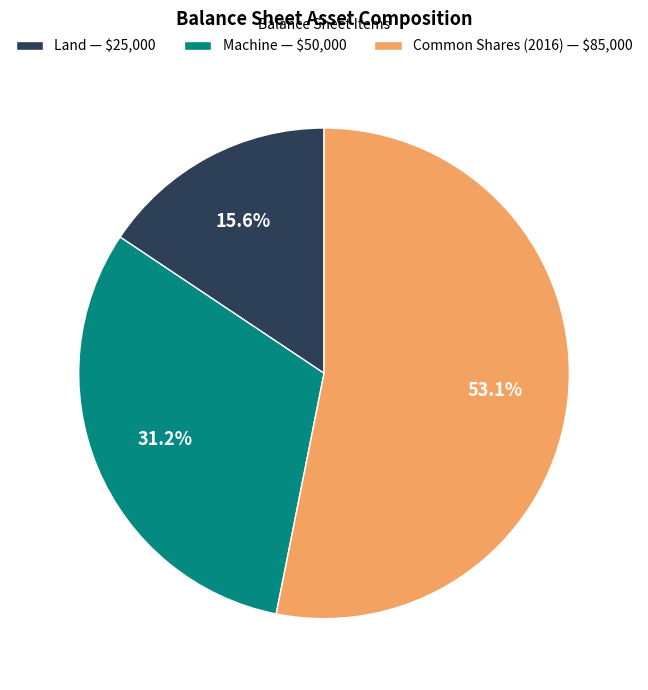

Does any single category account for the majority?

Yes